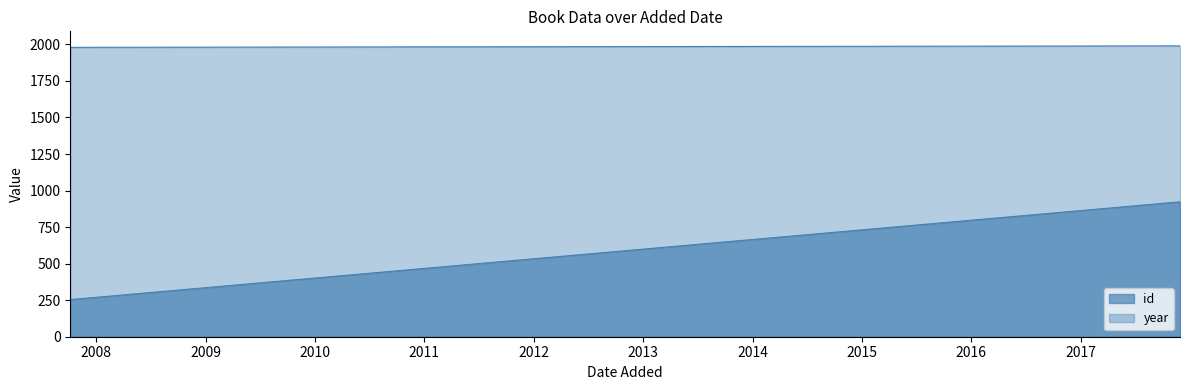

Rank the series by their maximum value, from lowest to highest.

id, year